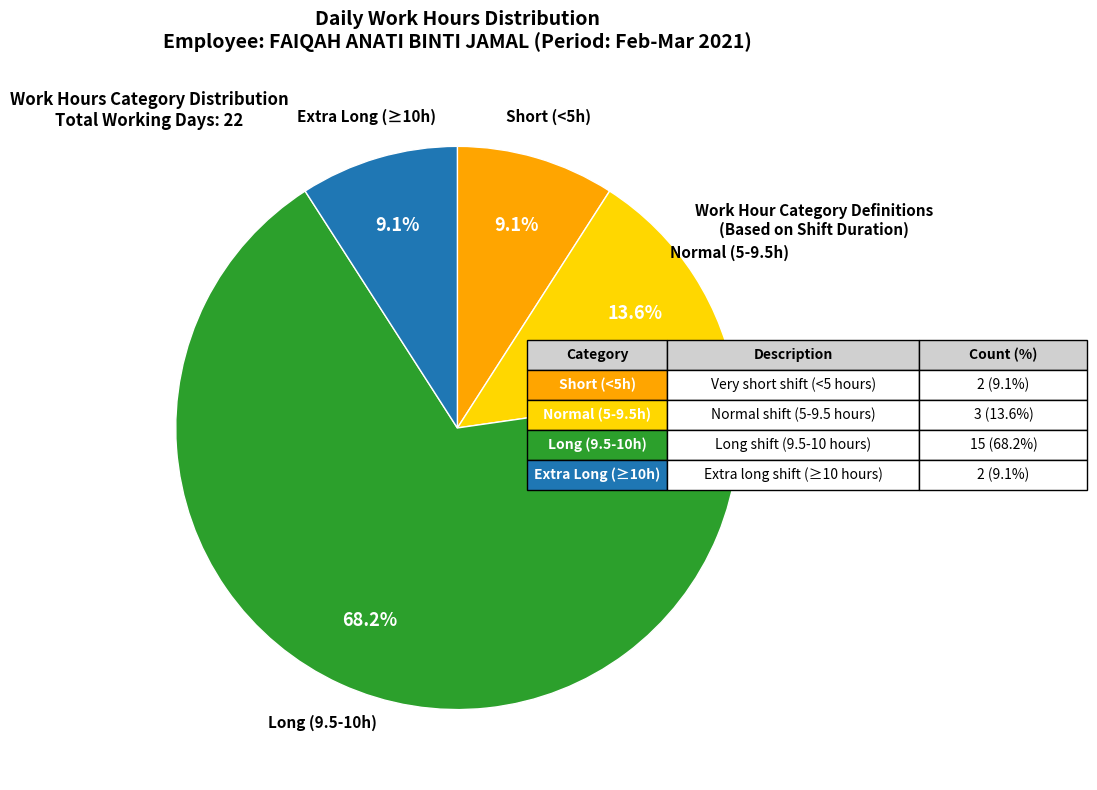

Is there a majority slice in this chart?

Yes